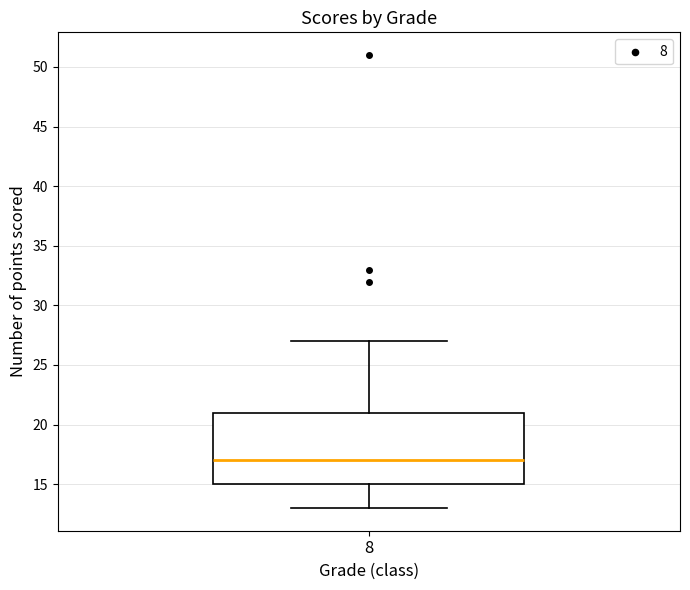

Where does the median line of the box at x = 8 sit on the y-axis? The values are not printed on the chart, so give them approximately, as read against the axis.

17